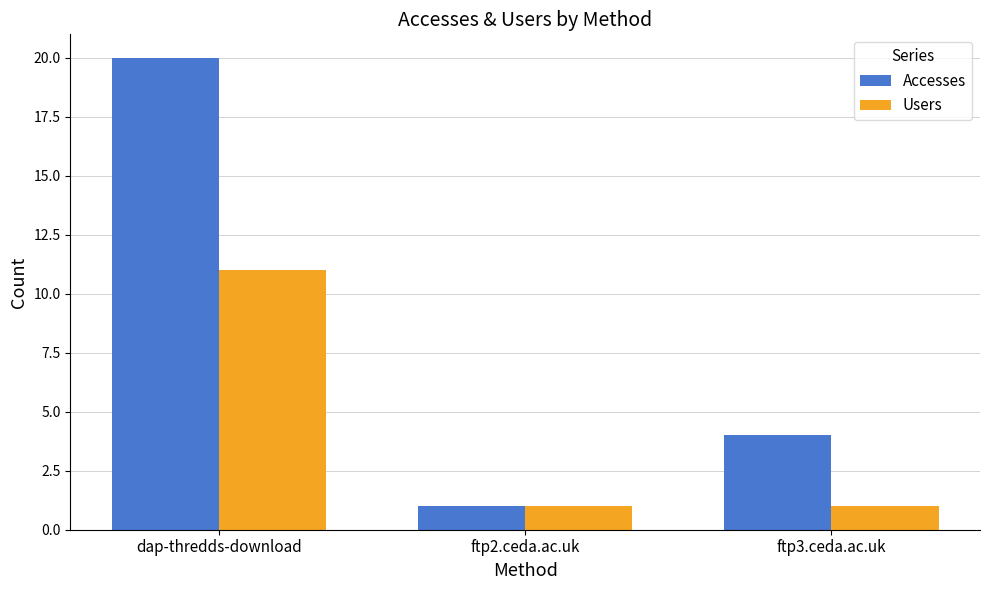

List the series in order of their peak value, highest first.

Accesses, Users